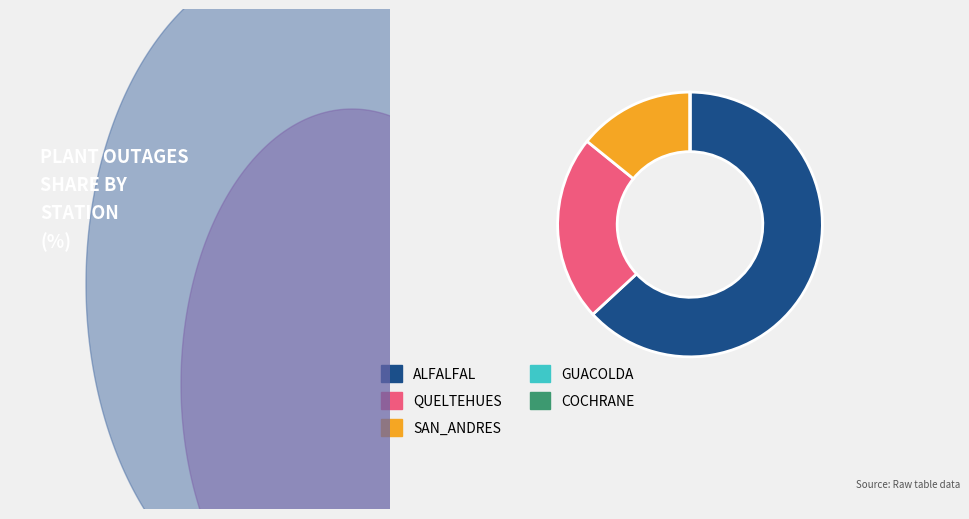

Is ALFALFAL the majority of the pie?

Yes